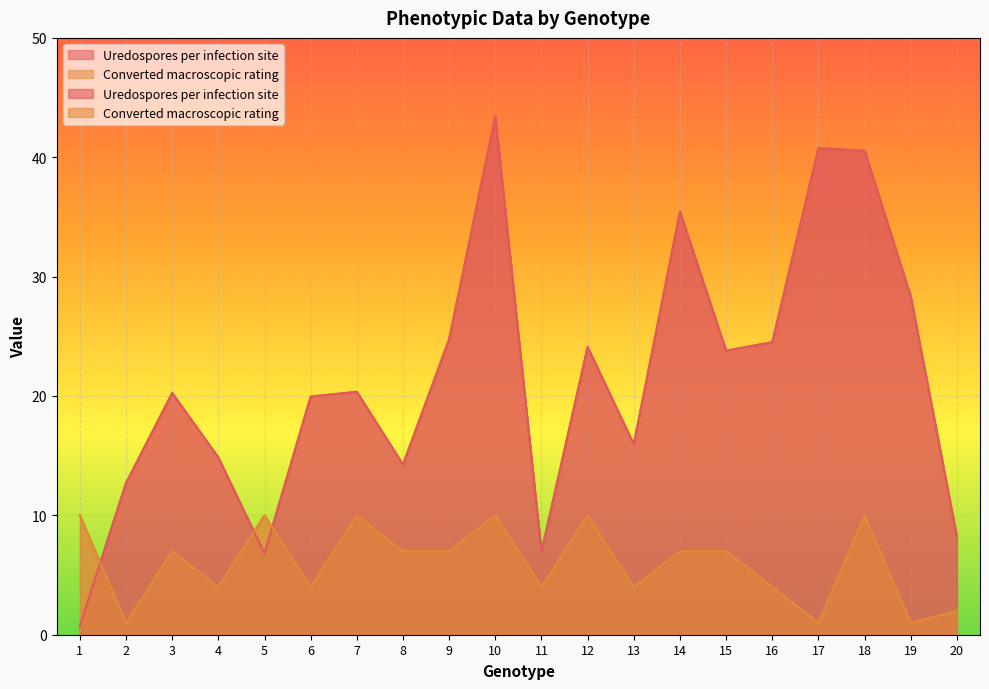

Rank the series at 15 from lowest to highest value.

Converted macroscopic rating, Uredospores per infection site